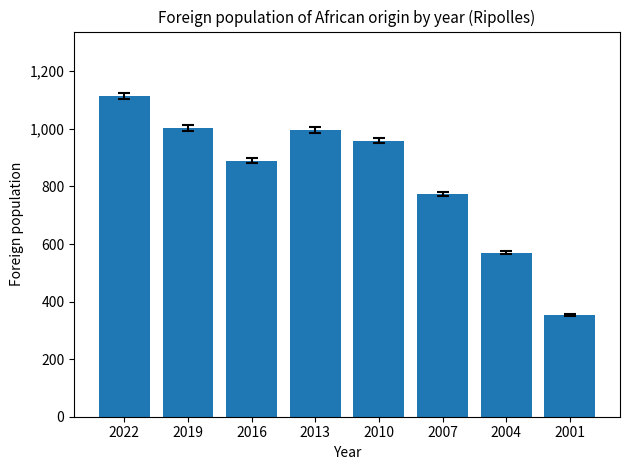

What is the sum of all values?

6658